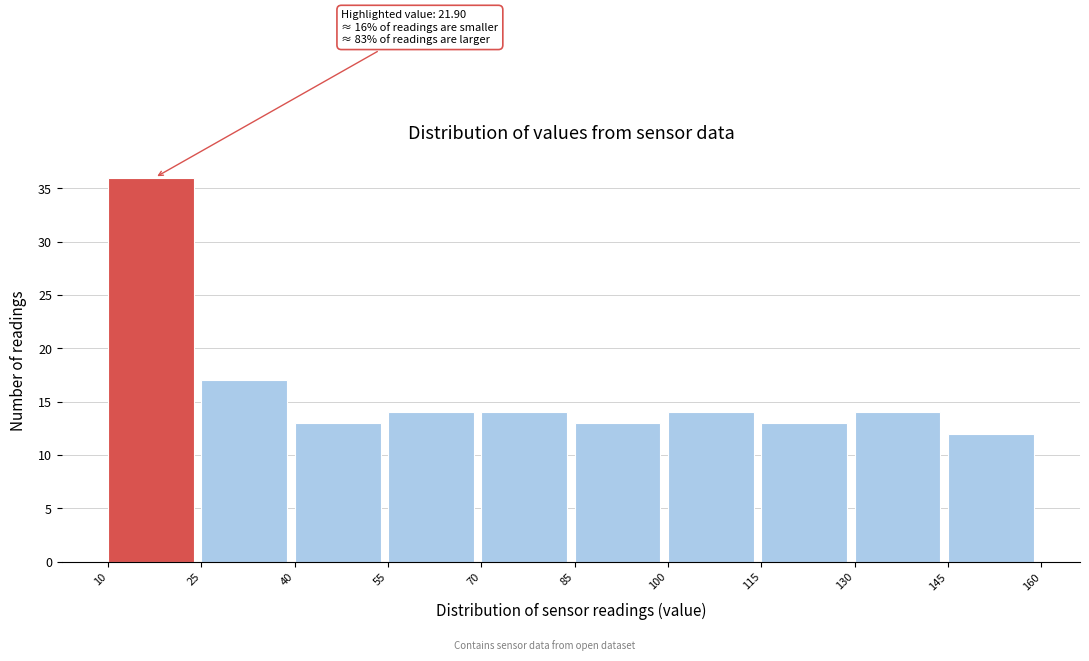

Which range on the x-axis has the tallest bar?

10 to 25